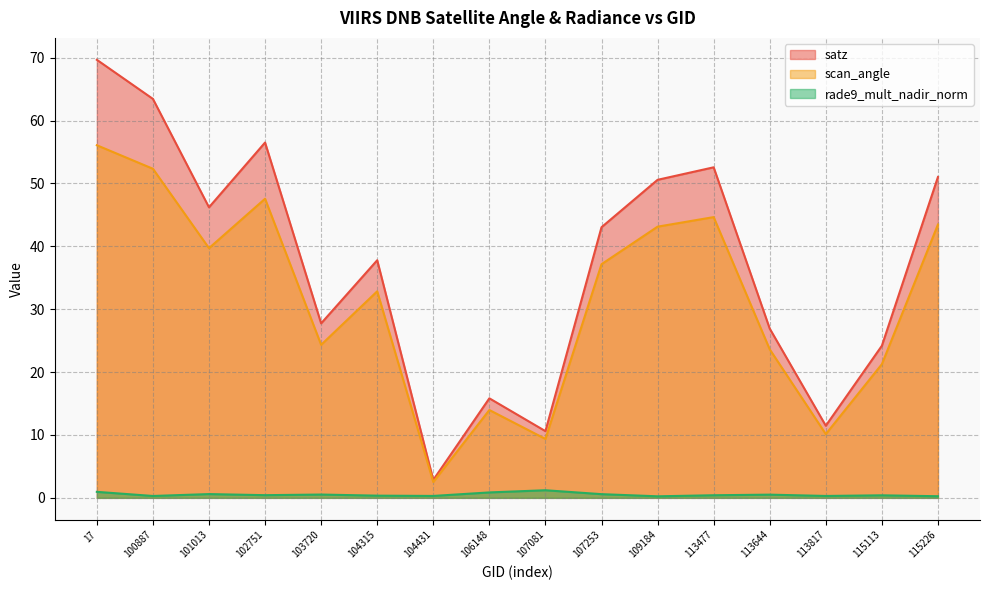

True or false: rade9_mult_nadir_norm and satz intersect in this chart.

False